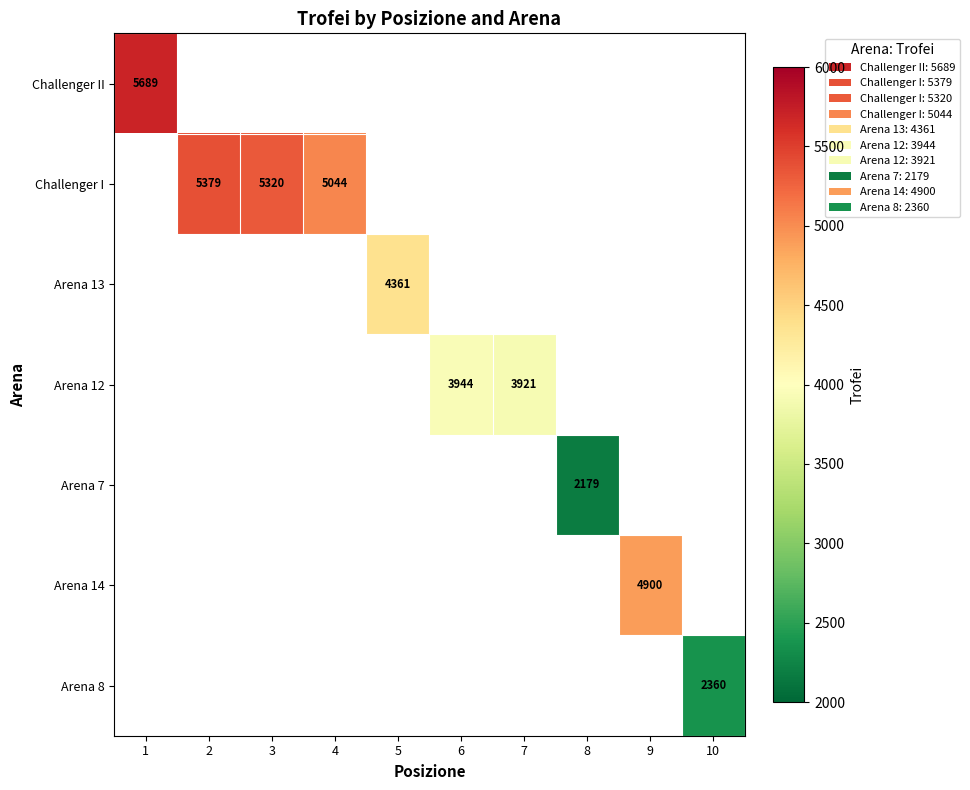

True or false: Arena 7 has a value of 3593 at 8.

False